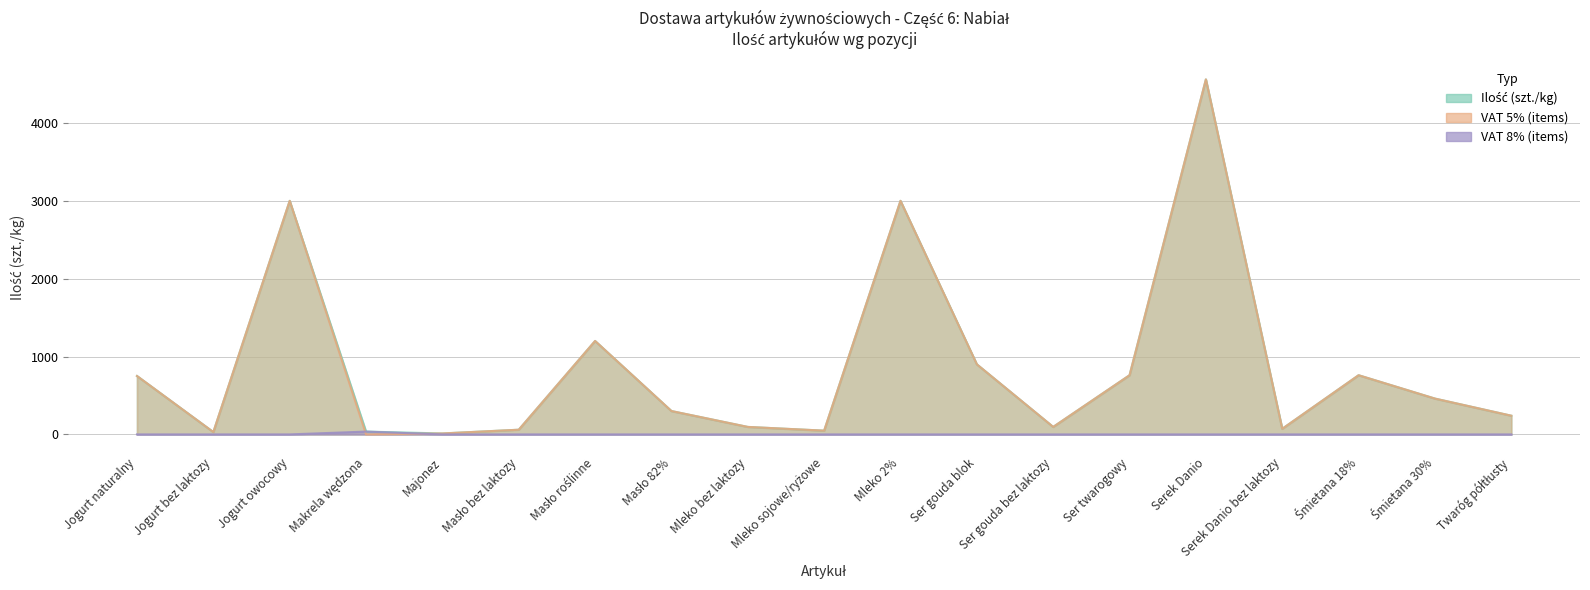

True or false: VAT 5% (items) has more than 2 interior local peaks.

True